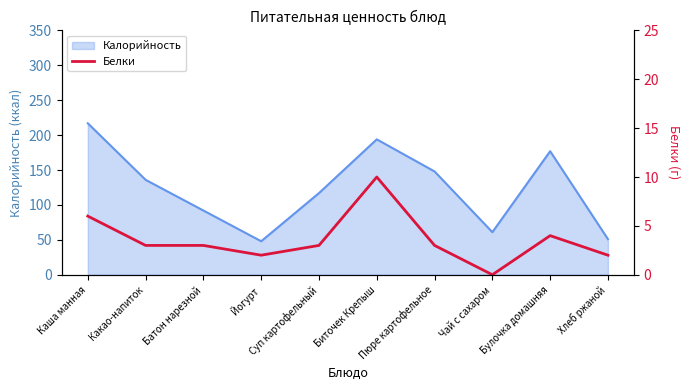

How many values are below 3?

3